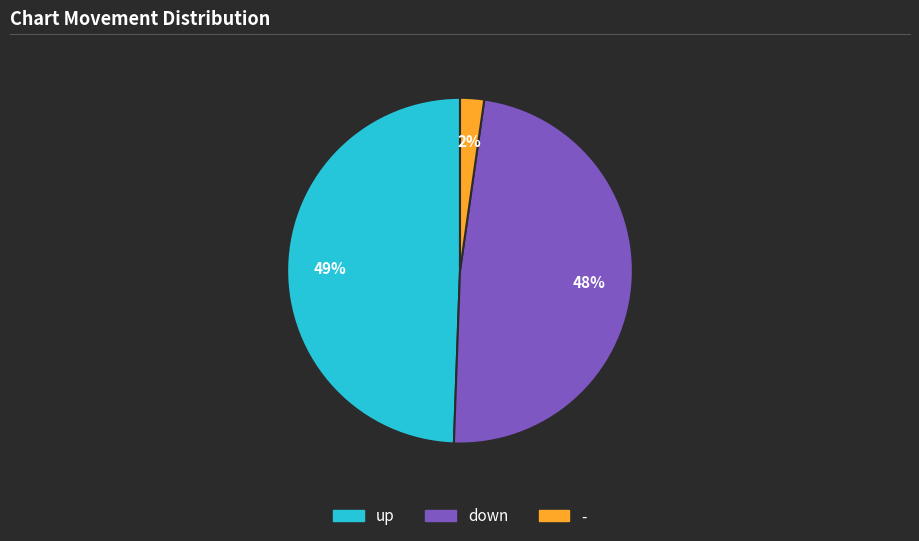

Which has a higher value, - or down?

down